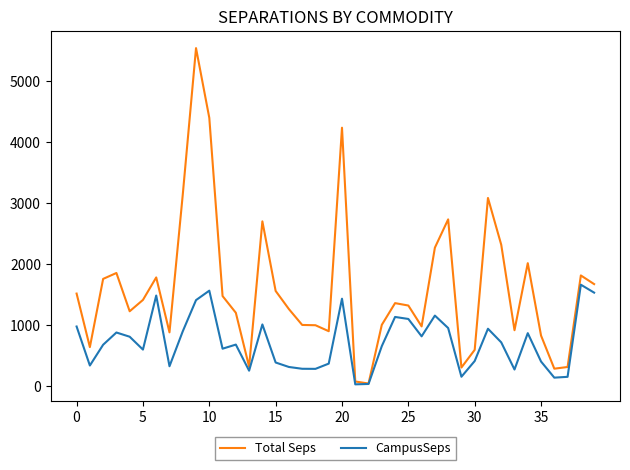

What is the maximum value for Total Seps?

5541.6